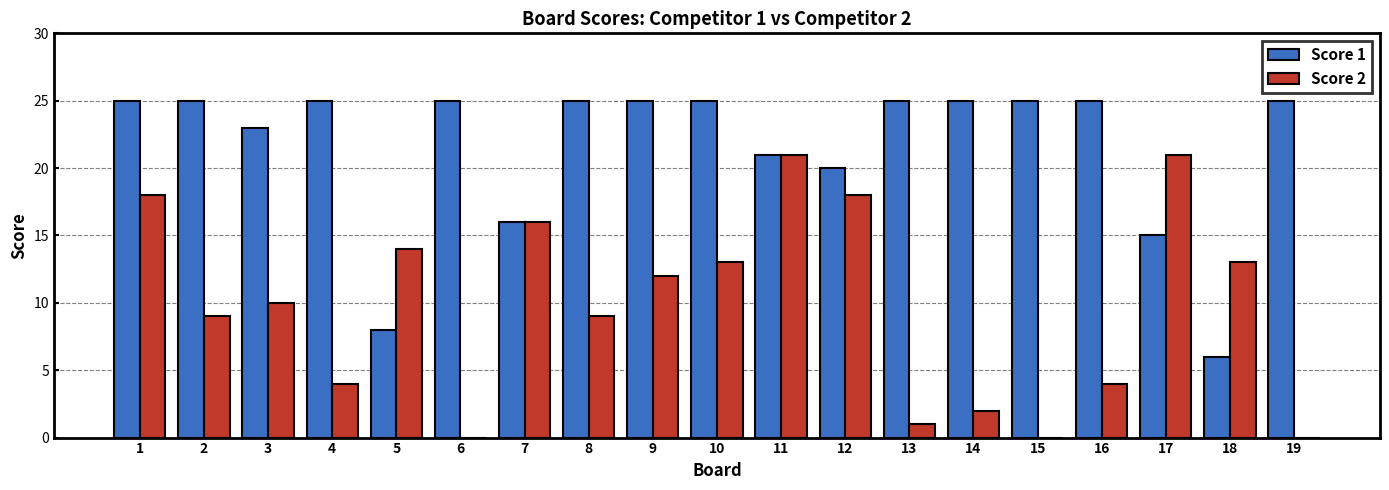

Is the value of Score 1 at 13 greater than the value of Score 2 at 14?

Yes